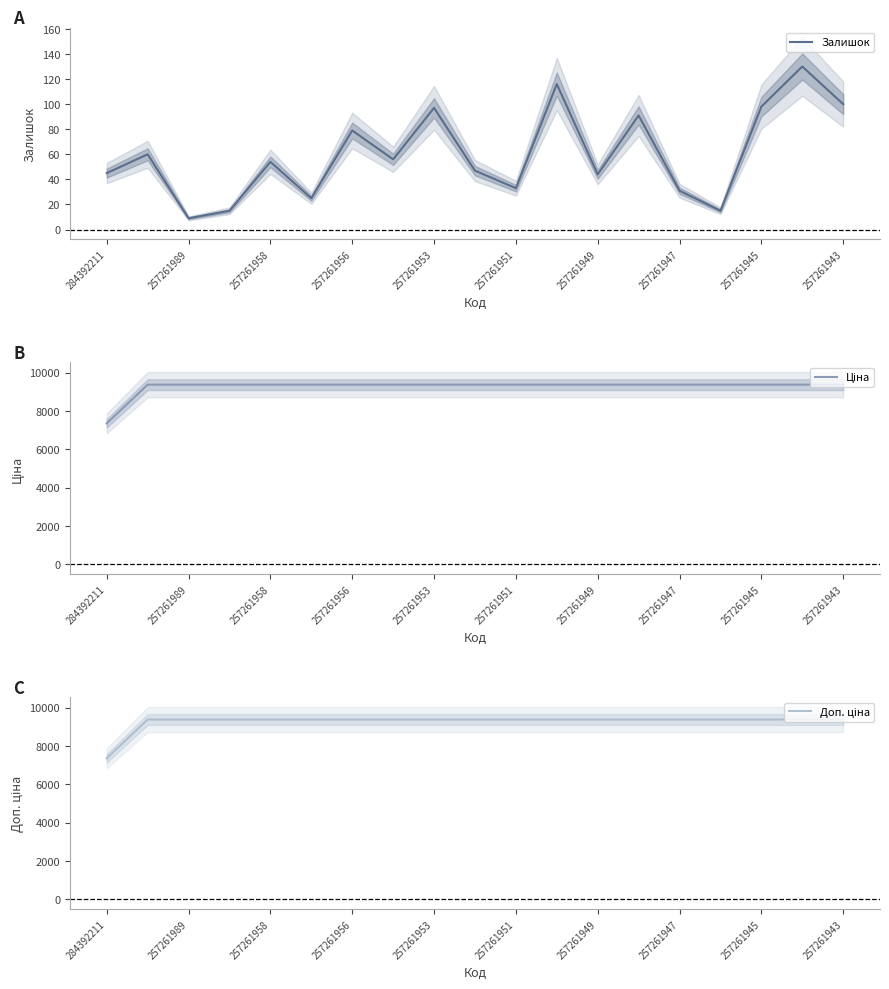

What is the maximum value for Залишок?

130